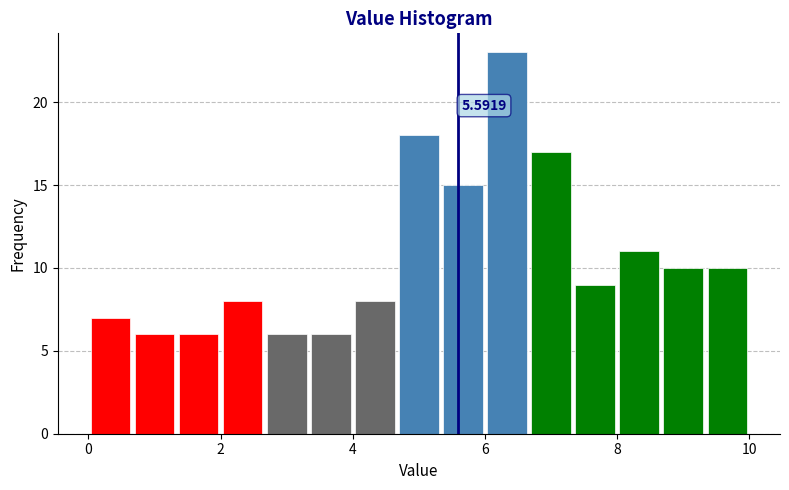

Read against the x-axis, roughly where is the centre of the tallest bar?

6.4